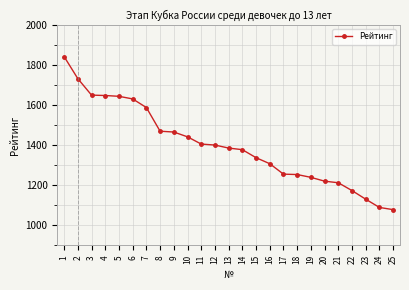

Does the chart have visible grid lines?

Yes